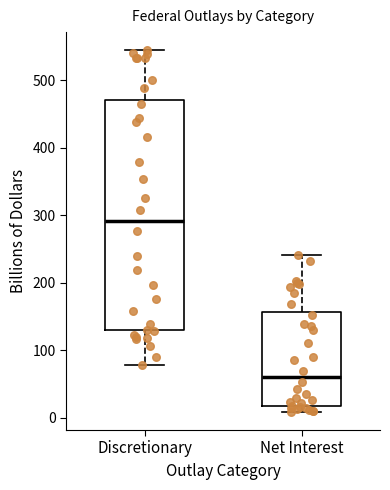

Reading left to right, transcribe this box plot: for each box, give where its median line is, the range the box spans, and where its two whiskers end, as read against the y-axis. The values are not printed on the chart, so give them approximately, as read against the axis.

Discretionary: median 290, box 130 to 470, whiskers 80 to 540
Net Interest: median 60, box 20 to 160, whiskers 10 to 240